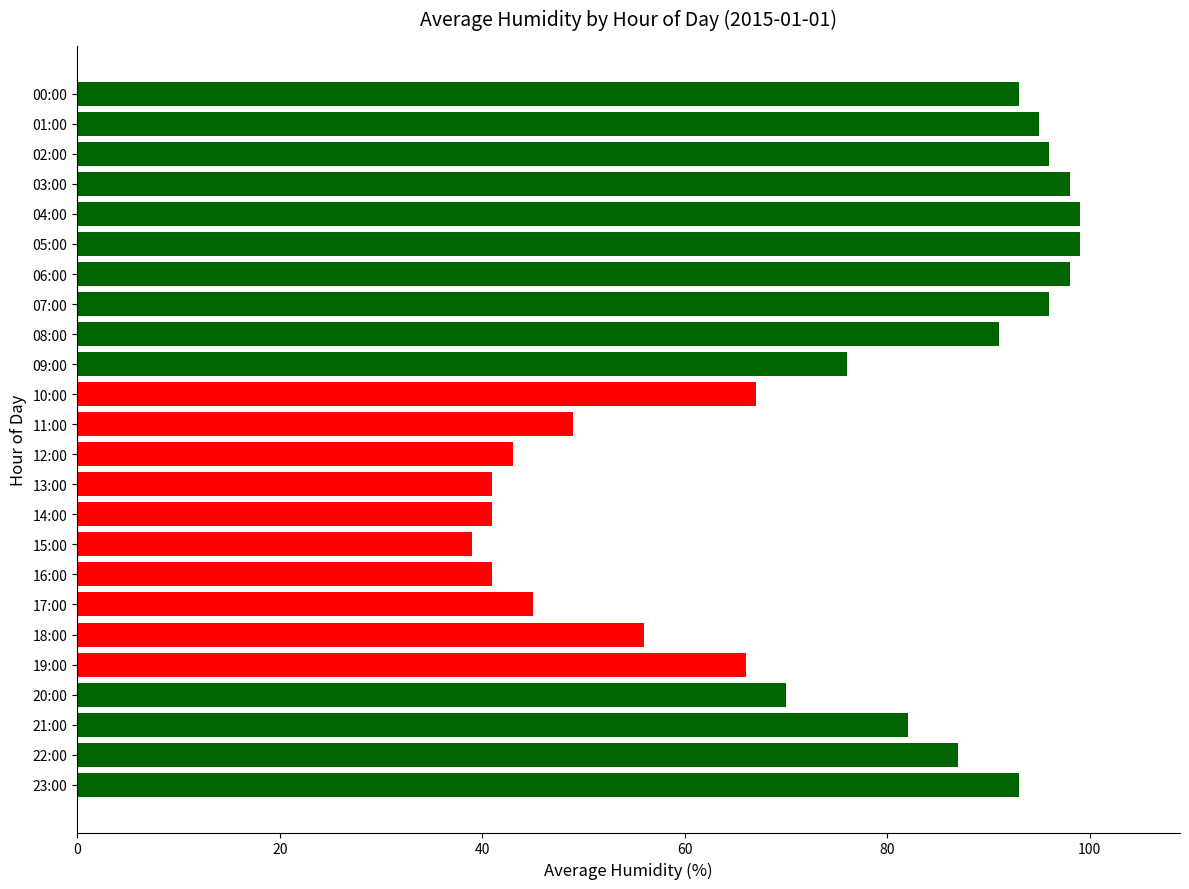

True or false: the data shows 10 at 11:00.

False